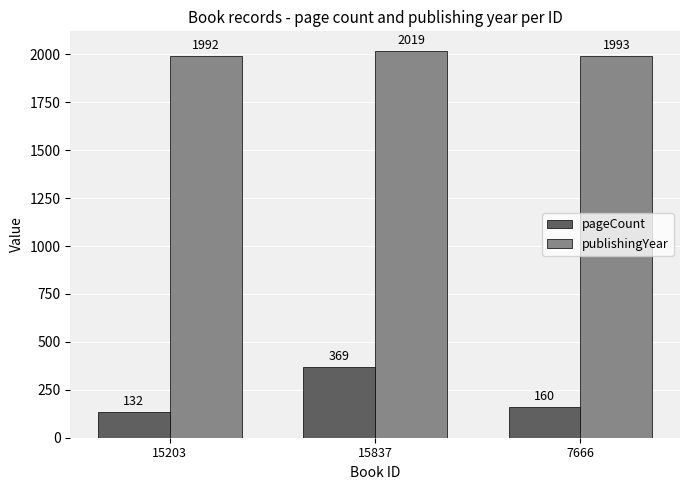

What is the difference between the maximum and minimum values in the publishingYear series?

27